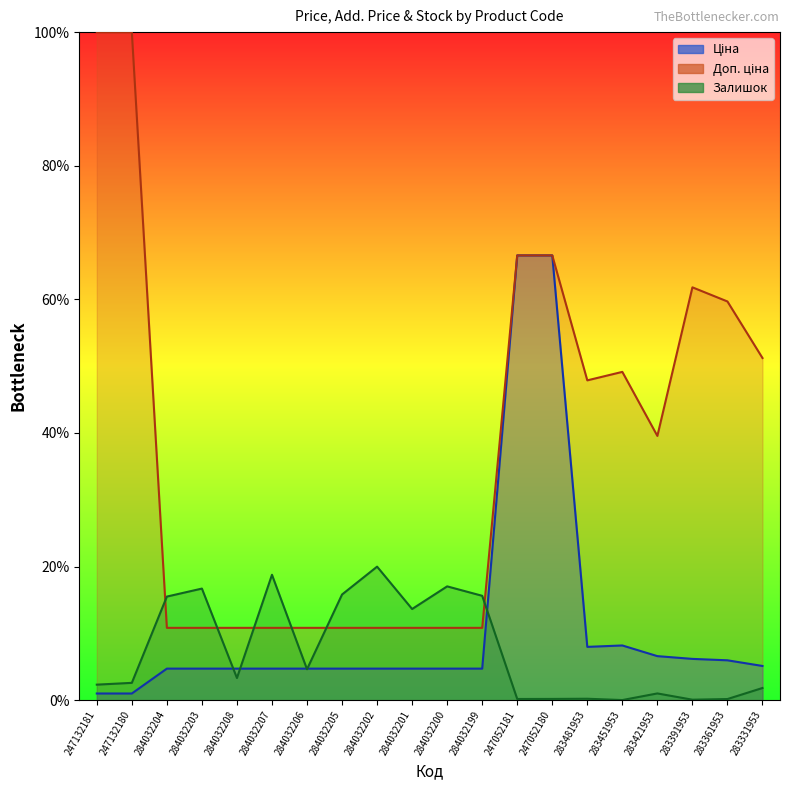

Between which two adjacent categories do Ціна and Залишок first intersect?

284032203 and 284032208